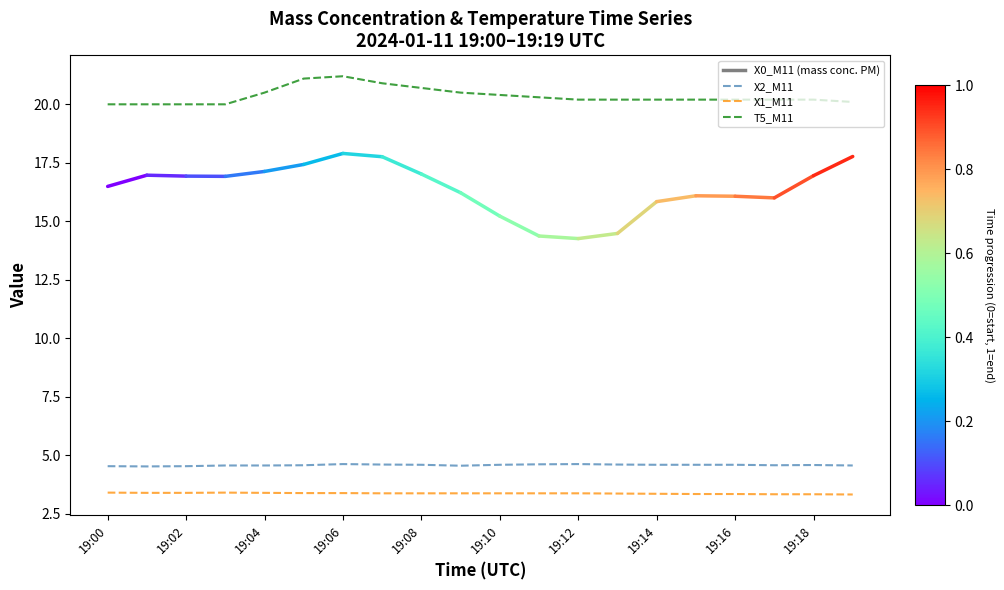

List the series in order of their peak value, highest first.

T5_M11, X2_M11, X1_M11